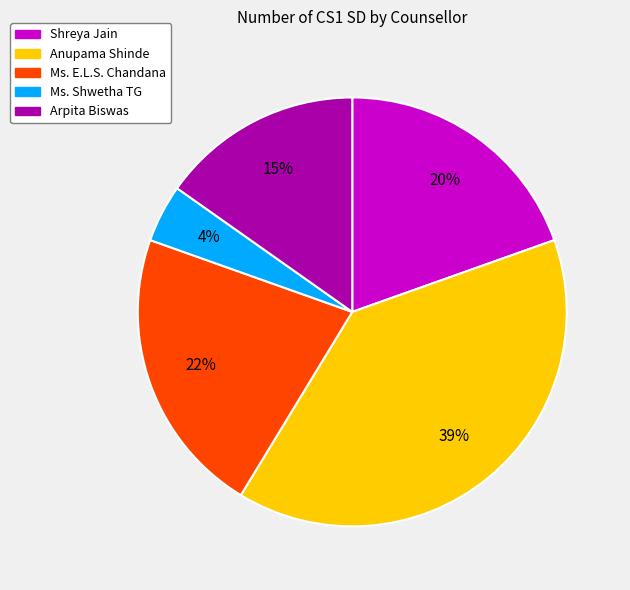

Which has a higher value, Ms. Shwetha TG or Ms. E.L.S. Chandana?

Ms. E.L.S. Chandana